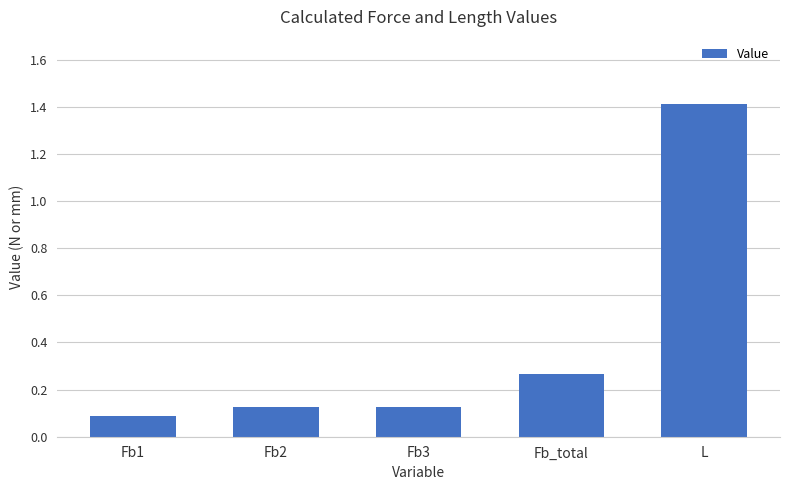

What is the average value?

0.4